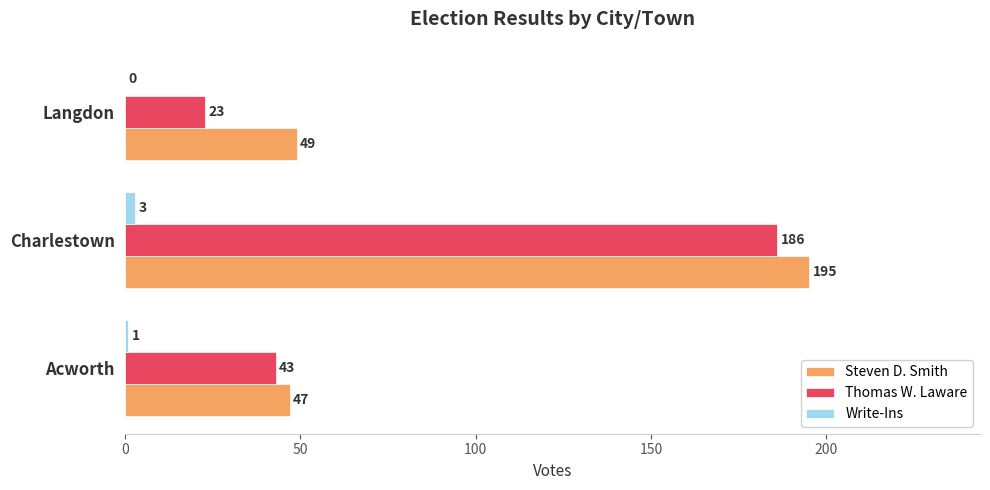

Is the value of Write-Ins at Langdon greater than the value of Steven D. Smith at Langdon?

No